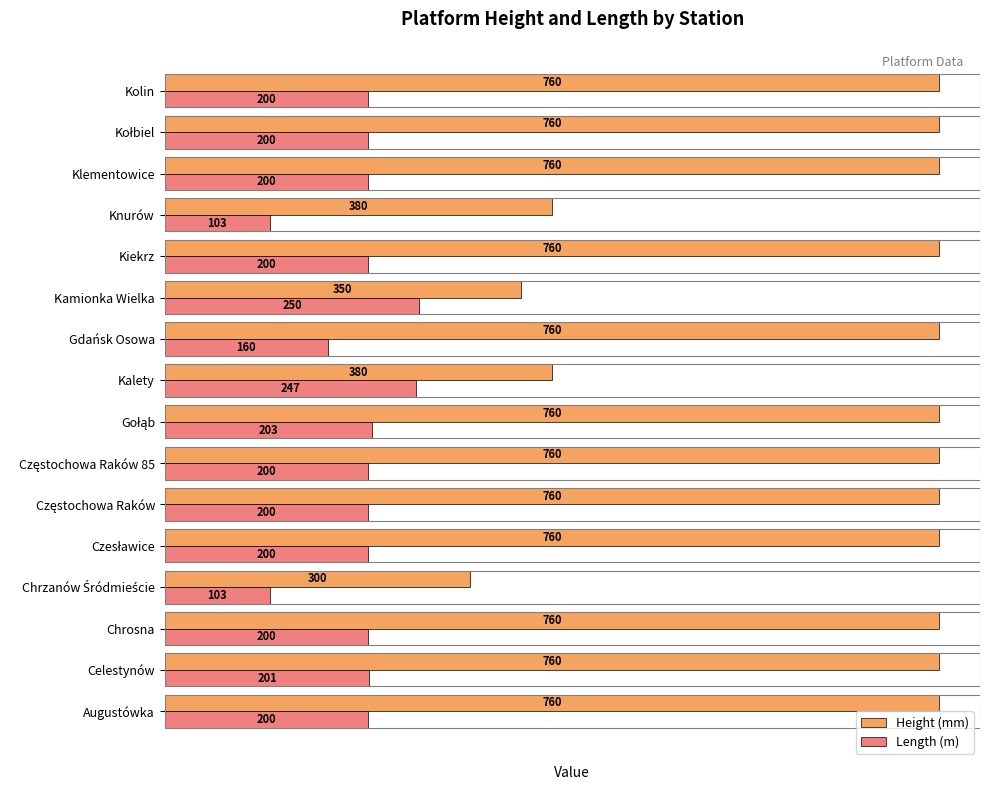

What is the total value across all series at Kiekrz?

960